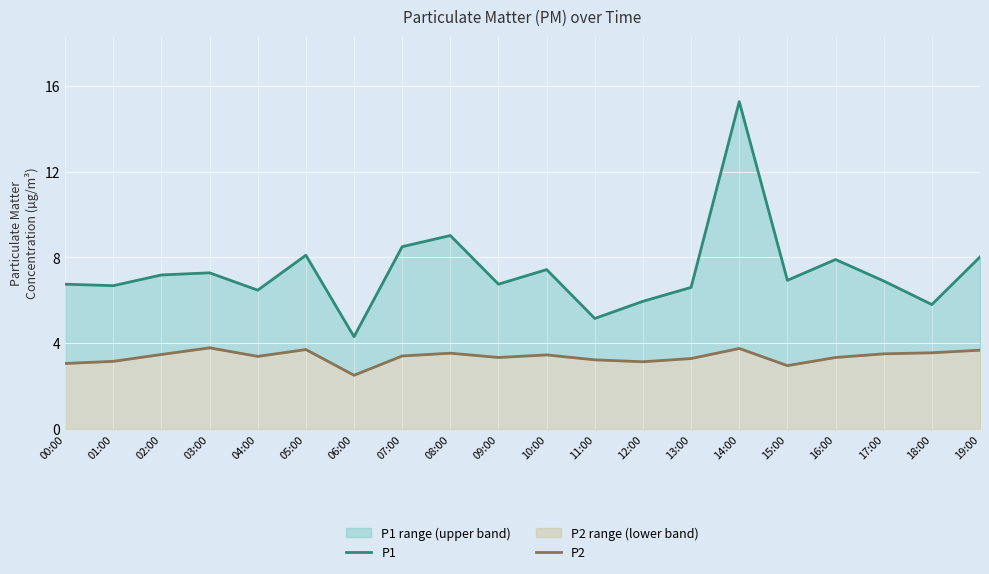

Reading right to left, what are all the values shown in this chart?

P1: 19:00=8.0	18:00=5.8	17:00=6.9	16:00=7.9	15:00=6.9	14:00=15.3	13:00=6.6	12:00=6.0	11:00=5.2	10:00=7.4	09:00=6.8	08:00=9.0	07:00=8.5	06:00=4.3	05:00=8.1	04:00=6.5	03:00=7.3	02:00=7.2	01:00=6.7	00:00=6.8
P2: 19:00=3.7	18:00=3.5	17:00=3.5	16:00=3.3	15:00=3.0	14:00=3.8	13:00=3.3	12:00=3.1	11:00=3.2	10:00=3.5	09:00=3.3	08:00=3.5	07:00=3.4	06:00=2.5	05:00=3.7	04:00=3.4	03:00=3.8	02:00=3.5	01:00=3.1	00:00=3.0